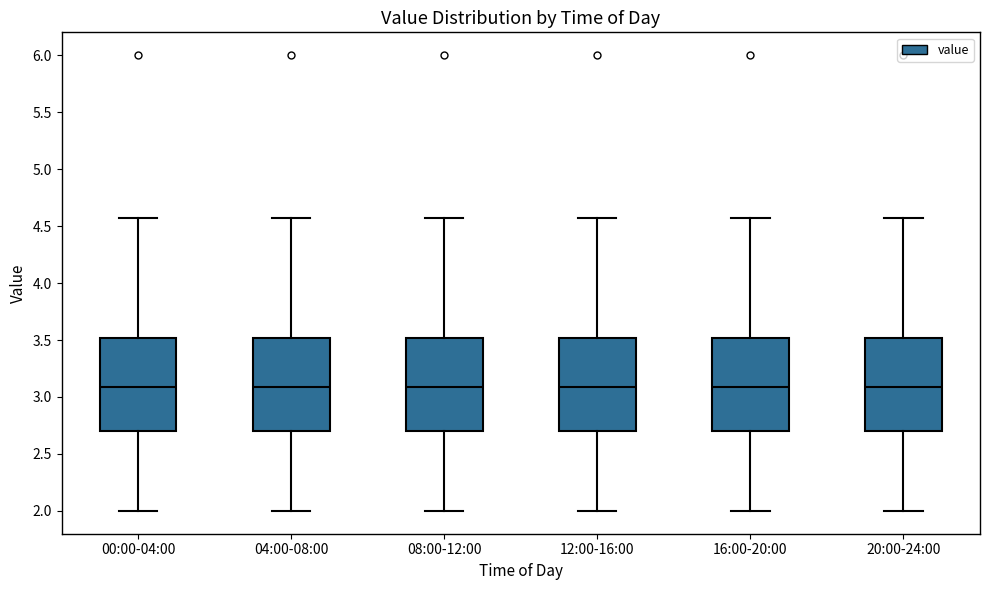

Reading left to right, read every box against the y-axis: the position of its median line, the range the box covers, and the ends of its whiskers. The values are not printed on the chart, so give them approximately, as read against the axis.

00:00-04:00: median 3.10, box 2.70 to 3.50, whiskers 2.00 to 4.55
04:00-08:00: median 3.10, box 2.70 to 3.50, whiskers 2.00 to 4.55
08:00-12:00: median 3.10, box 2.70 to 3.50, whiskers 2.00 to 4.55
12:00-16:00: median 3.10, box 2.70 to 3.50, whiskers 2.00 to 4.55
16:00-20:00: median 3.10, box 2.70 to 3.50, whiskers 2.00 to 4.55
20:00-24:00: median 3.10, box 2.70 to 3.50, whiskers 2.00 to 4.55